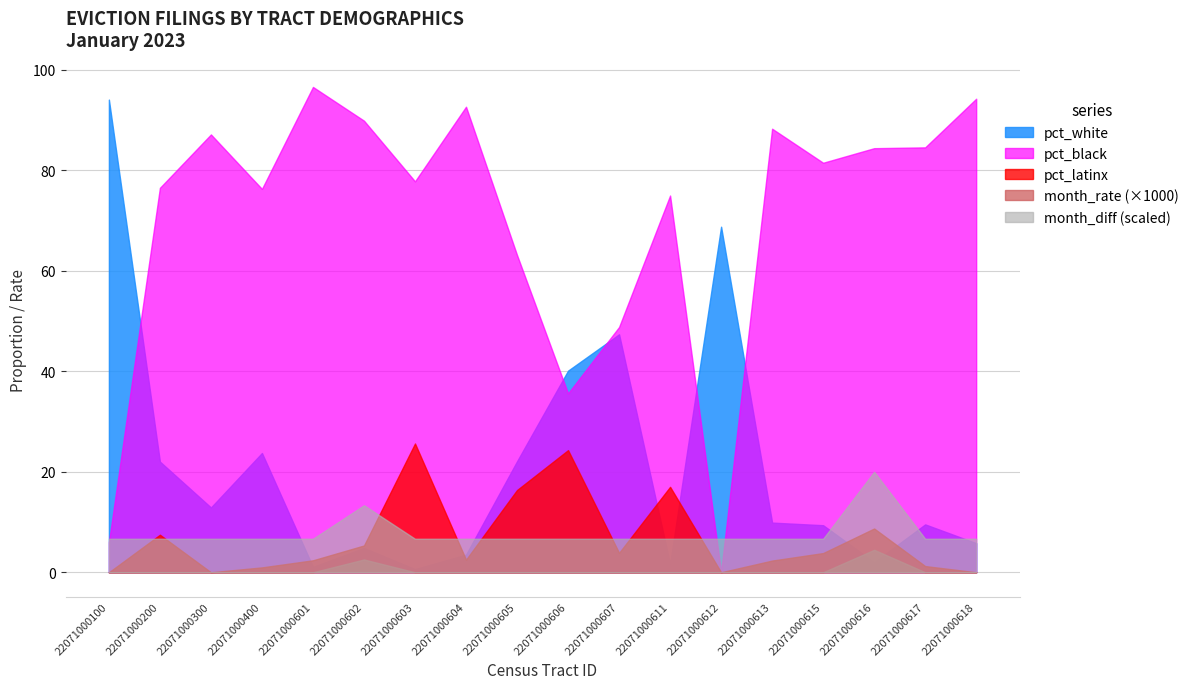

What is the greatest value displayed?

96.6